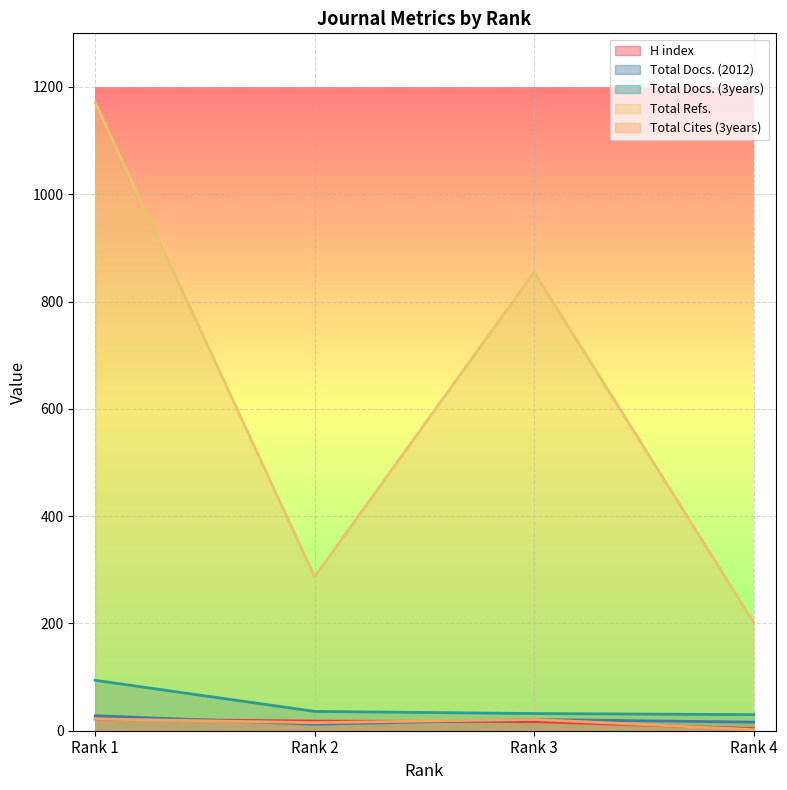

What is the difference between the highest and lowest values at Rank 1?

1149